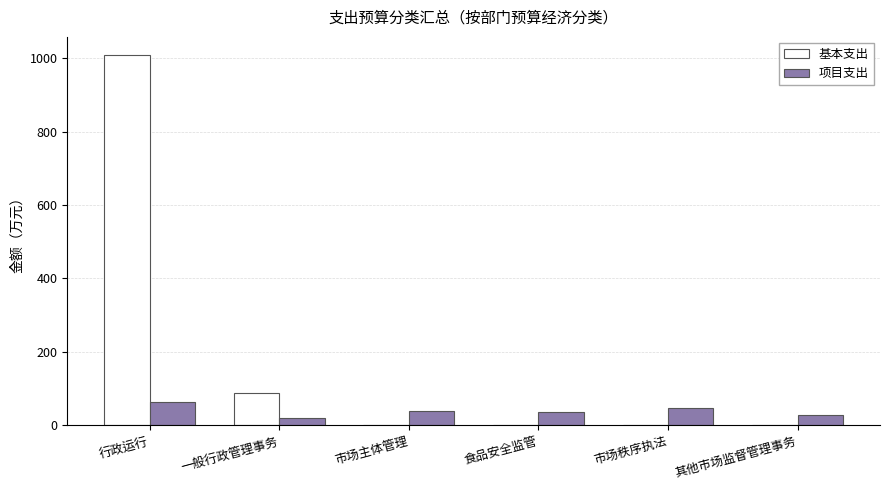

True or false: 项目支出 has a value of 20.0 at 一般行政管理事务.

True